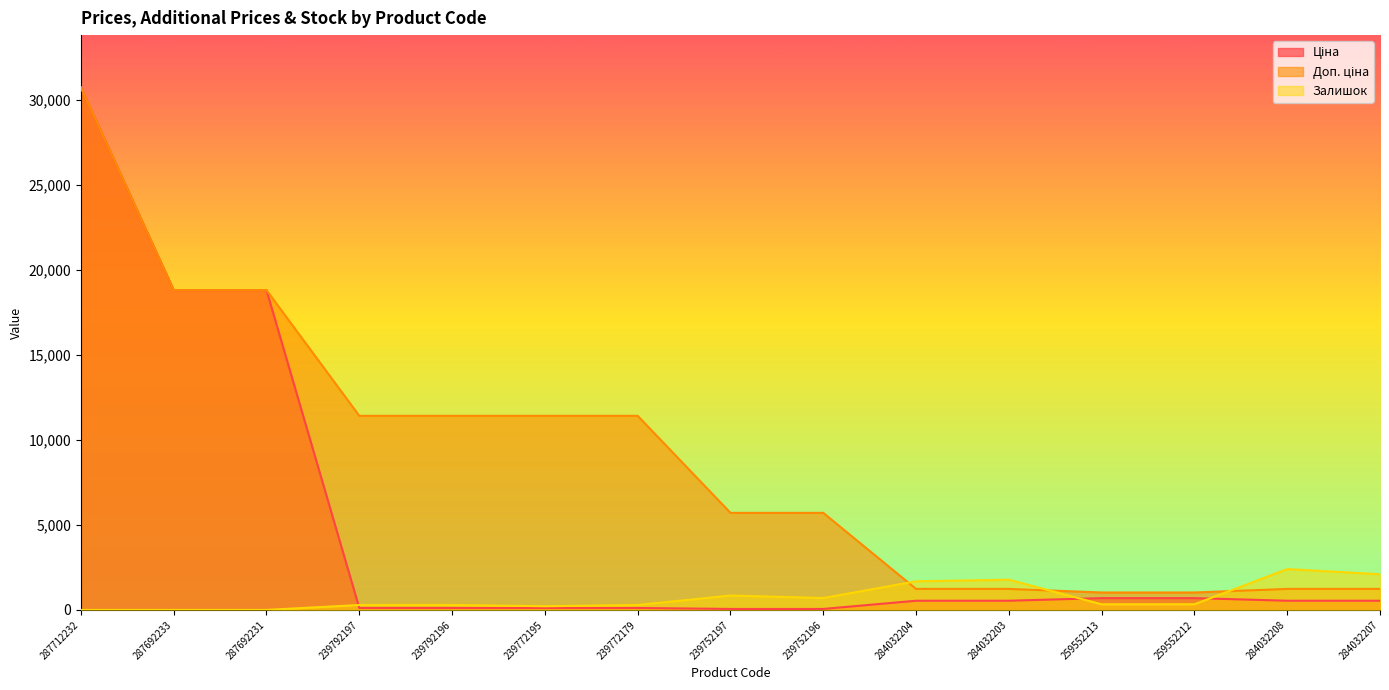

At 239792196, list the series in order from smallest to largest.

Ціна, Залишок, Доп. ціна